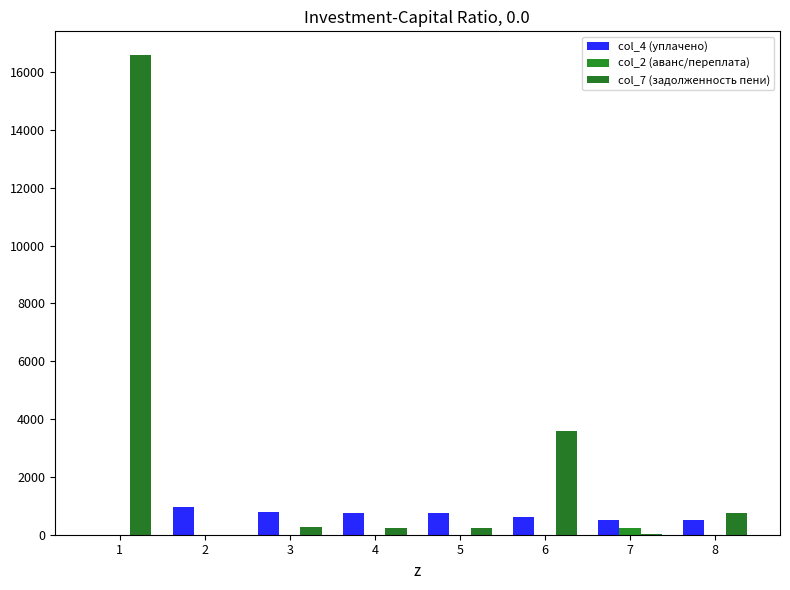

Rank the series at 1 from highest to lowest value.

col_7 (задолженность пени), col_4 (уплачено), col_2 (аванс/переплата)